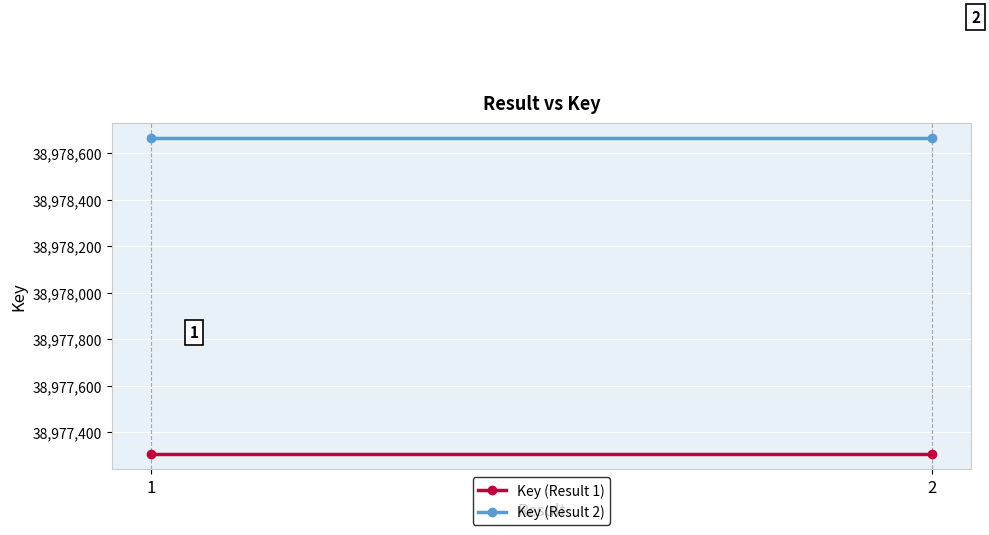

Read the Key (Result 2) value at 2.

38978664